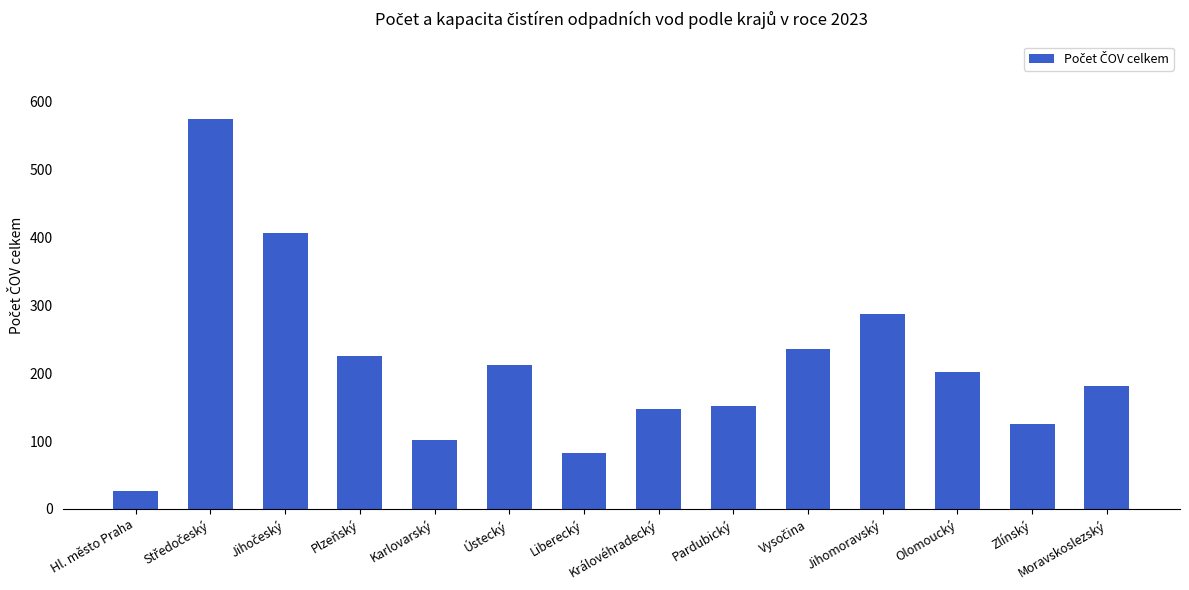

What is the change in value from Královéhradecký to Zlínský?

-22